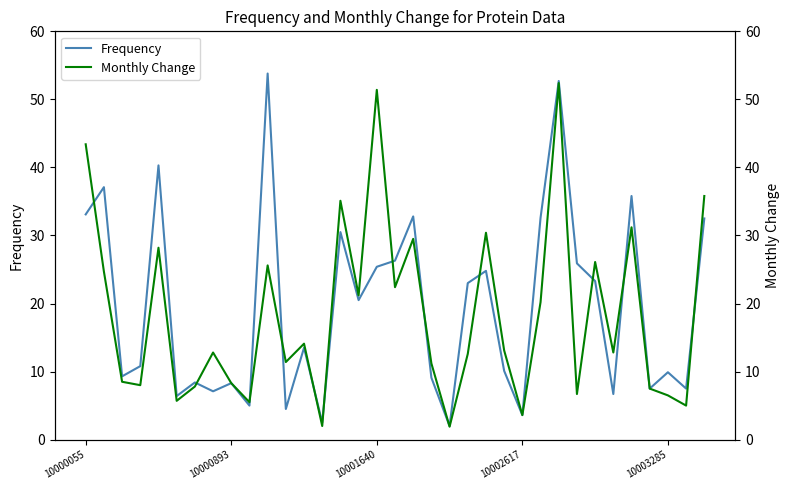

At which label does Monthly Change first exceed 12?

10000055